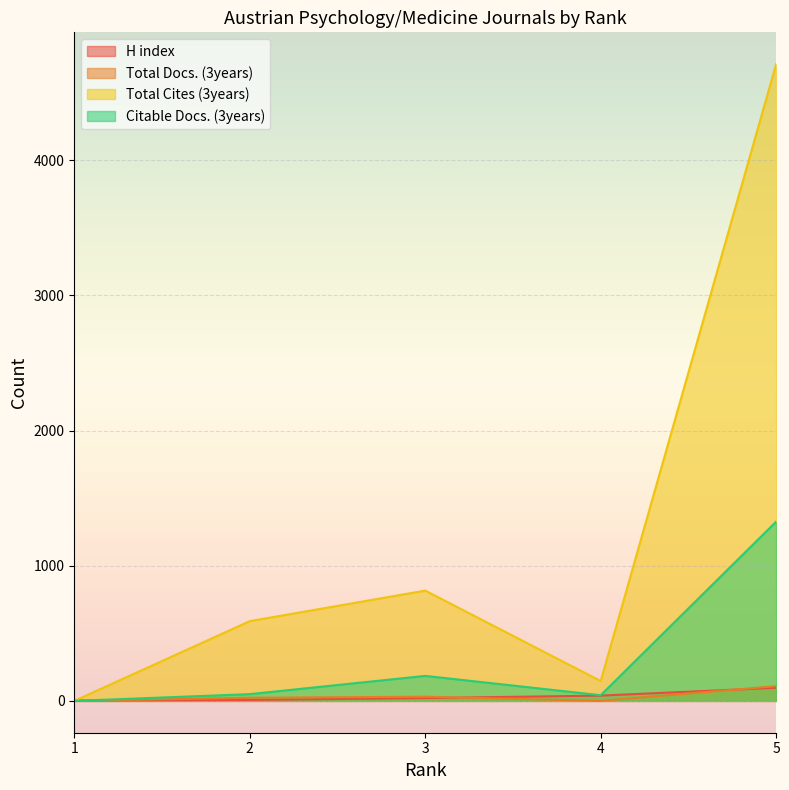

At which category does the chart reach its peak across all series?

5